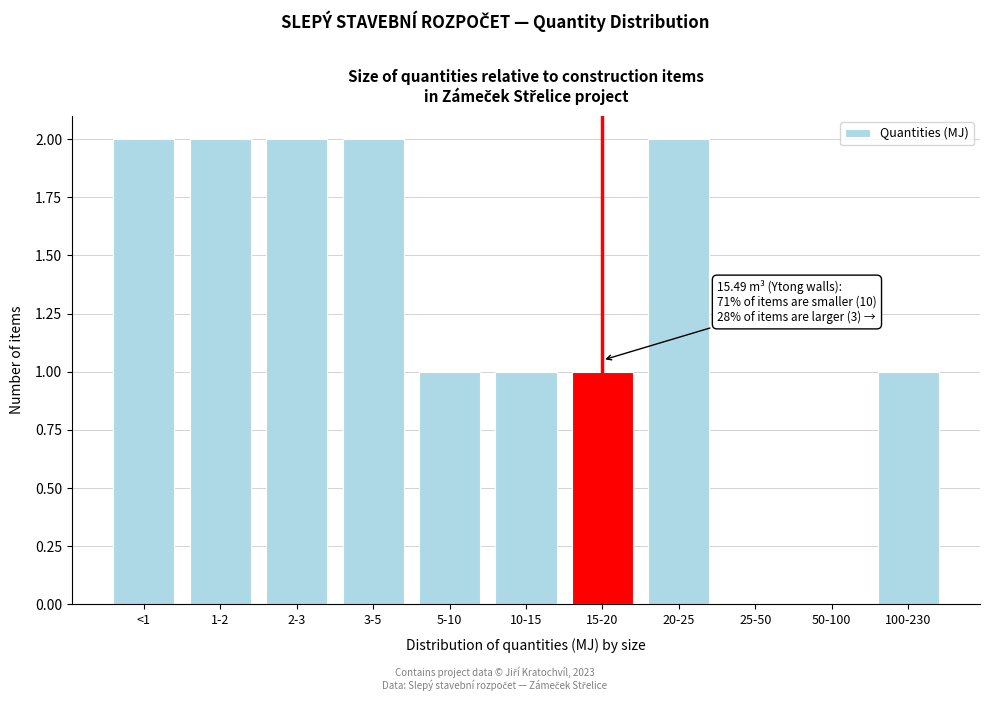

Reading left to right, transcribe all the data shown in this chart.

<1=2	1-2=2	2-3=2	3-5=2	5-10=1	10-15=1	15-20=1	20-25=2	25-50=0	50-100=0	100-230=1